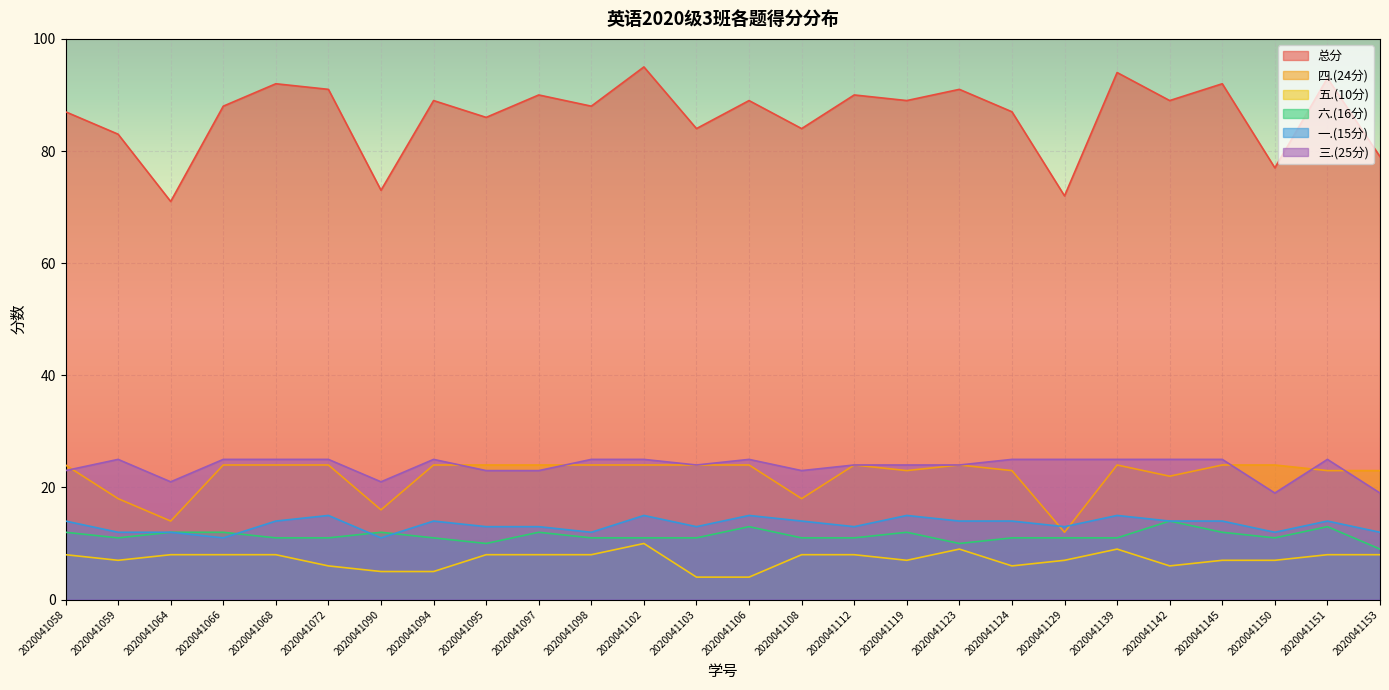

Reading right to left, extract all data points from this chart.

总分: 2020041153=79	2020041151=93	2020041150=77	2020041145=92	2020041142=89	2020041139=94	2020041129=72	2020041124=87	2020041123=91	2020041119=89	2020041112=90	2020041108=84	2020041106=89	2020041103=84	2020041102=95	2020041098=88	2020041097=90	2020041095=86	2020041094=89	2020041090=73	2020041072=91	2020041068=92	2020041066=88	2020041064=71	2020041059=83	2020041058=87
四.(24分): 2020041153=23	2020041151=23	2020041150=24	2020041145=24	2020041142=22	2020041139=24	2020041129=12	2020041124=23	2020041123=24	2020041119=23	2020041112=24	2020041108=18	2020041106=24	2020041103=24	2020041102=24	2020041098=24	2020041097=24	2020041095=24	2020041094=24	2020041090=16	2020041072=24	2020041068=24	2020041066=24	2020041064=14	2020041059=18	2020041058=24
五.(10分): 2020041153=8	2020041151=8	2020041150=7	2020041145=7	2020041142=6	2020041139=9	2020041129=7	2020041124=6	2020041123=9	2020041119=7	2020041112=8	2020041108=8	2020041106=4	2020041103=4	2020041102=10	2020041098=8	2020041097=8	2020041095=8	2020041094=5	2020041090=5	2020041072=6	2020041068=8	2020041066=8	2020041064=8	2020041059=7	2020041058=8
六.(16分): 2020041153=9	2020041151=13	2020041150=11	2020041145=12	2020041142=14	2020041139=11	2020041129=11	2020041124=11	2020041123=10	2020041119=12	2020041112=11	2020041108=11	2020041106=13	2020041103=11	2020041102=11	2020041098=11	2020041097=12	2020041095=10	2020041094=11	2020041090=12	2020041072=11	2020041068=11	2020041066=12	2020041064=12	2020041059=11	2020041058=12
一.(15分): 2020041153=12	2020041151=14	2020041150=12	2020041145=14	2020041142=14	2020041139=15	2020041129=13	2020041124=14	2020041123=14	2020041119=15	2020041112=13	2020041108=14	2020041106=15	2020041103=13	2020041102=15	2020041098=12	2020041097=13	2020041095=13	2020041094=14	2020041090=11	2020041072=15	2020041068=14	2020041066=11	2020041064=12	2020041059=12	2020041058=14
三.(25分): 2020041153=19	2020041151=25	2020041150=19	2020041145=25	2020041142=25	2020041139=25	2020041129=25	2020041124=25	2020041123=24	2020041119=24	2020041112=24	2020041108=23	2020041106=25	2020041103=24	2020041102=25	2020041098=25	2020041097=23	2020041095=23	2020041094=25	2020041090=21	2020041072=25	2020041068=25	2020041066=25	2020041064=21	2020041059=25	2020041058=23